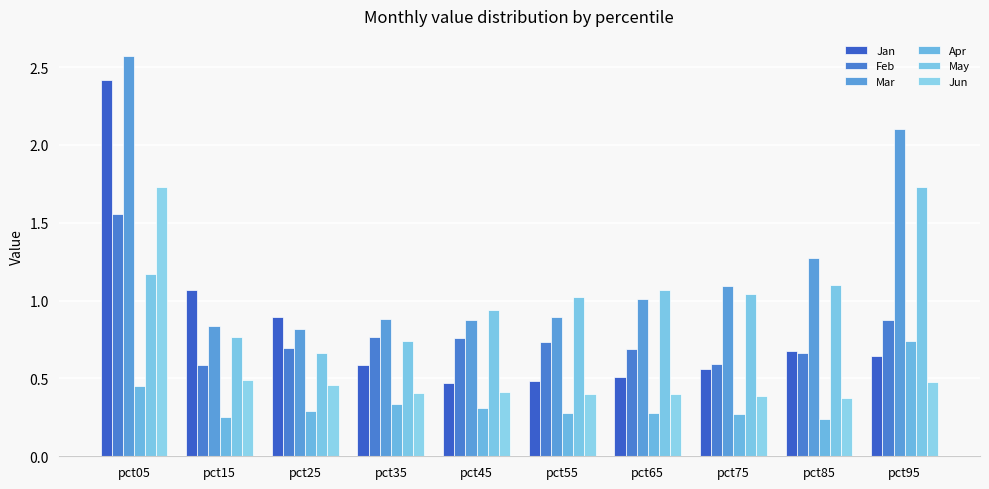

At which label does Apr reach its peak?

pct95